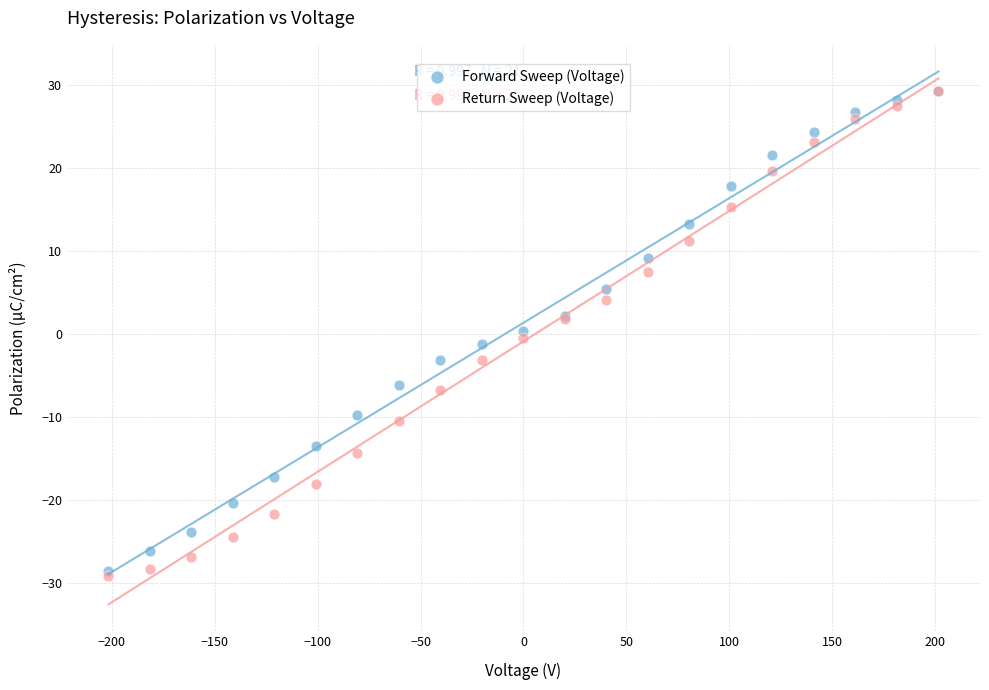

What are all the series names shown in the legend?

Forward Sweep (Voltage), Return Sweep (Voltage)